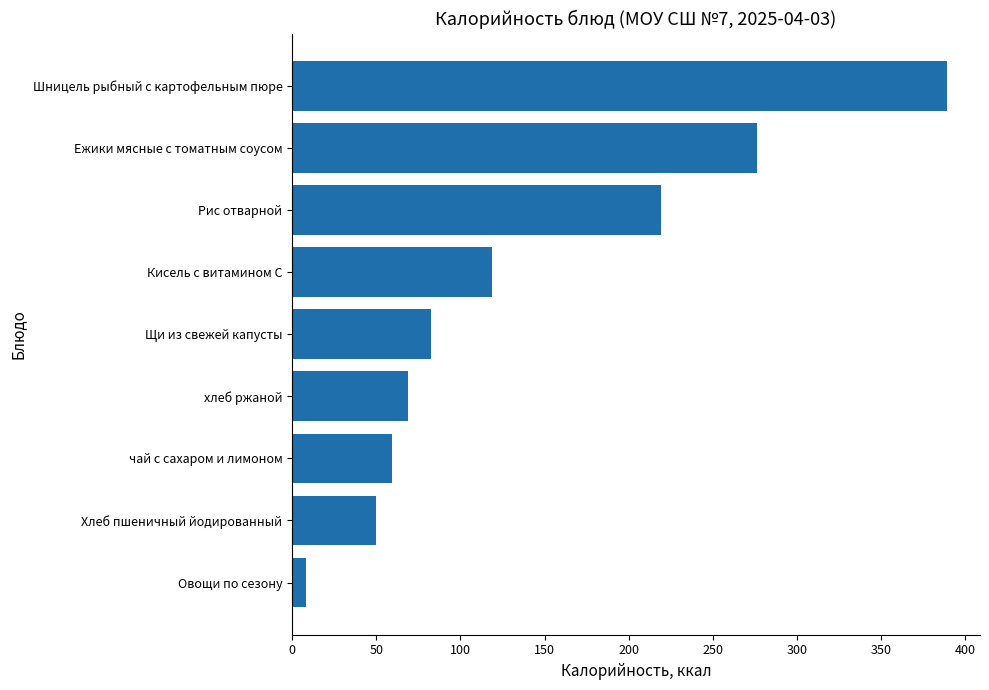

What is the average value?

141.3